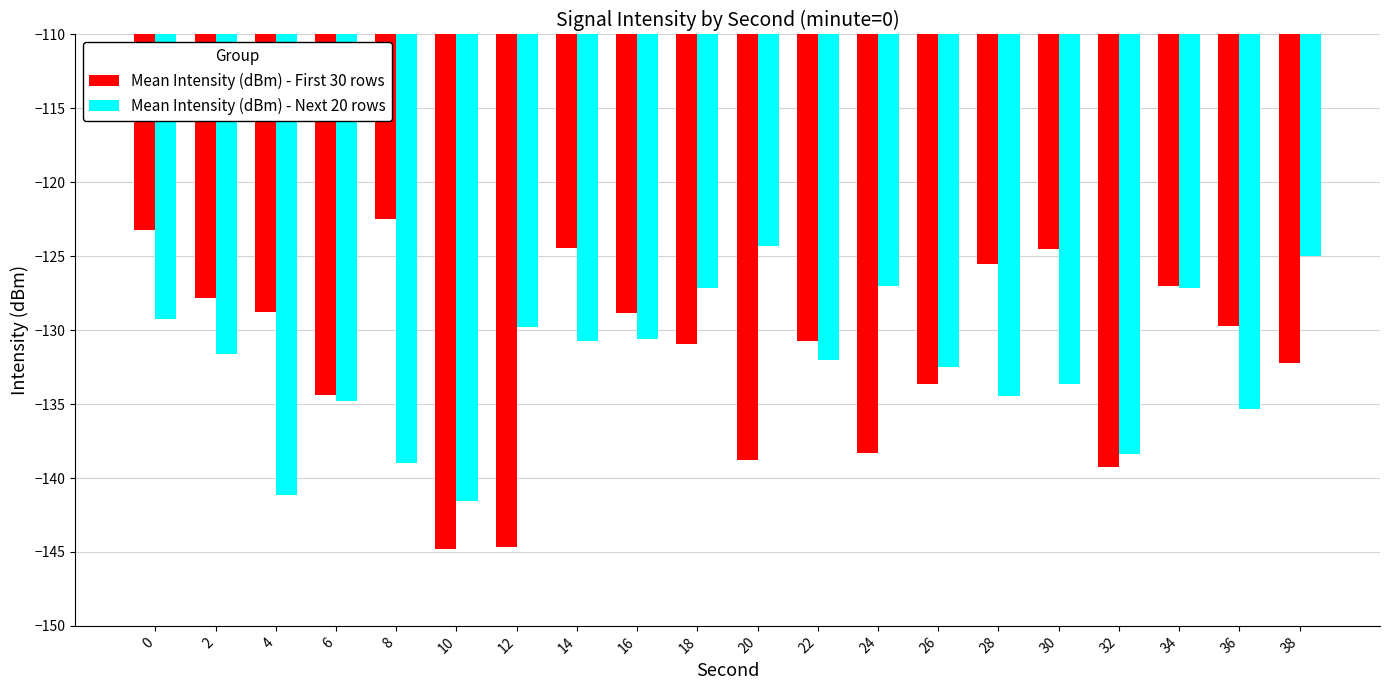

What is the difference between the maximum and second lowest values in the Mean Intensity (dBm) - Next 20 rows series?

16.8